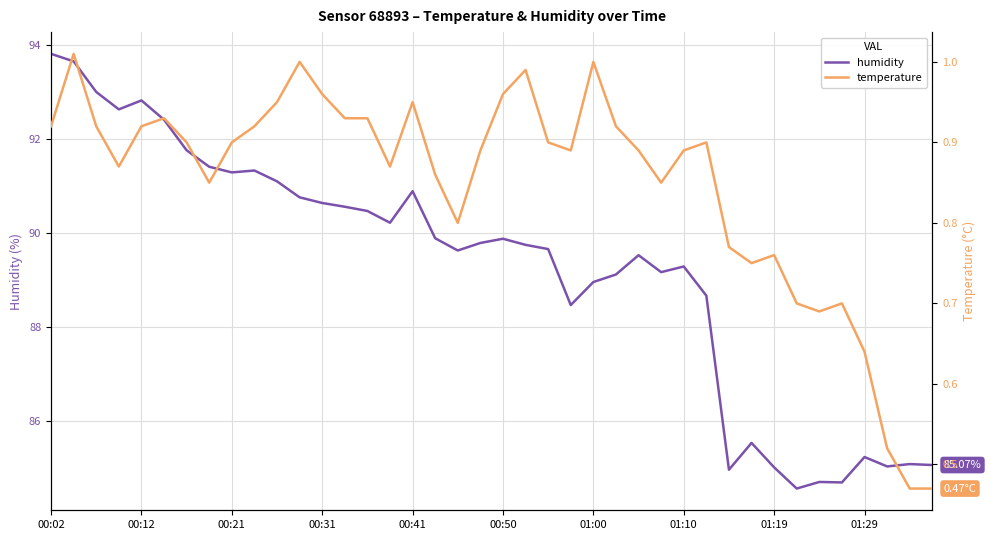

List the series in order of their peak value, highest first.

humidity, temperature